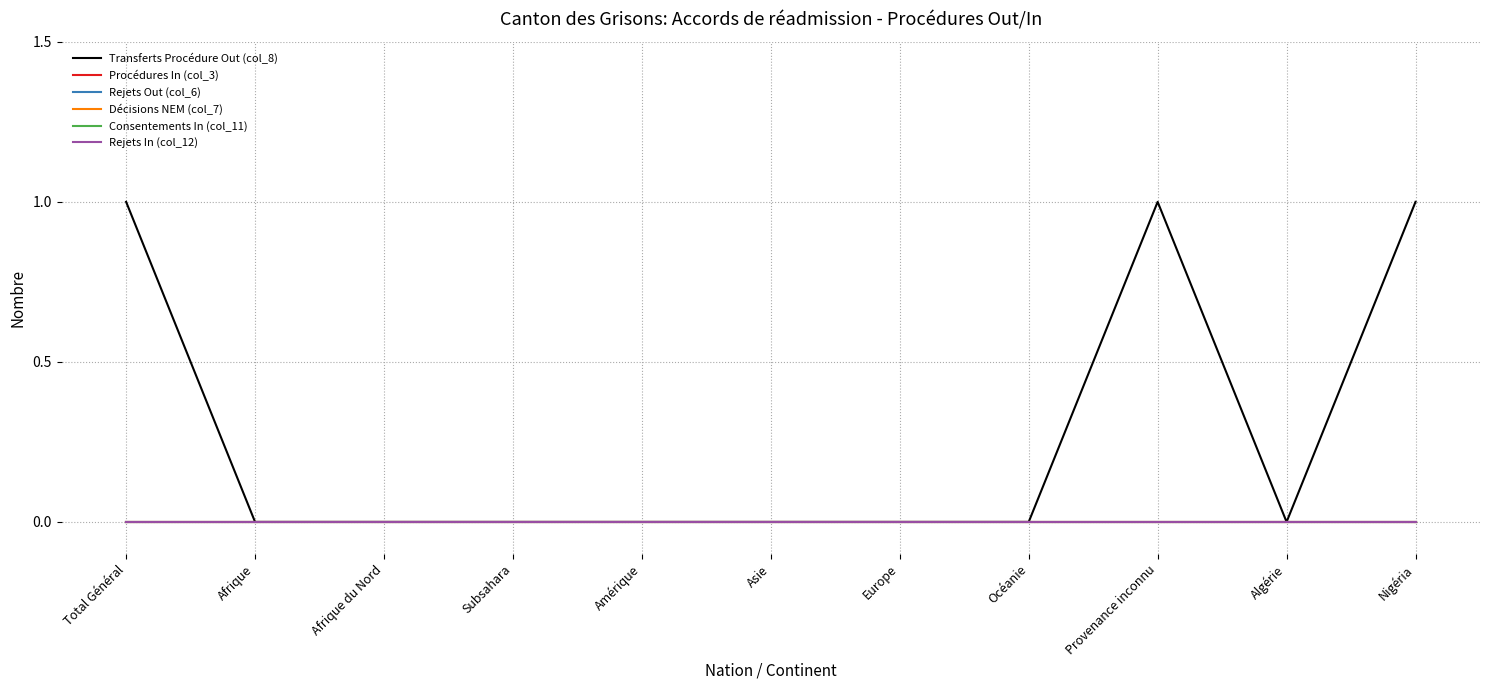

At which category is the sum across all series the highest?

Total Général